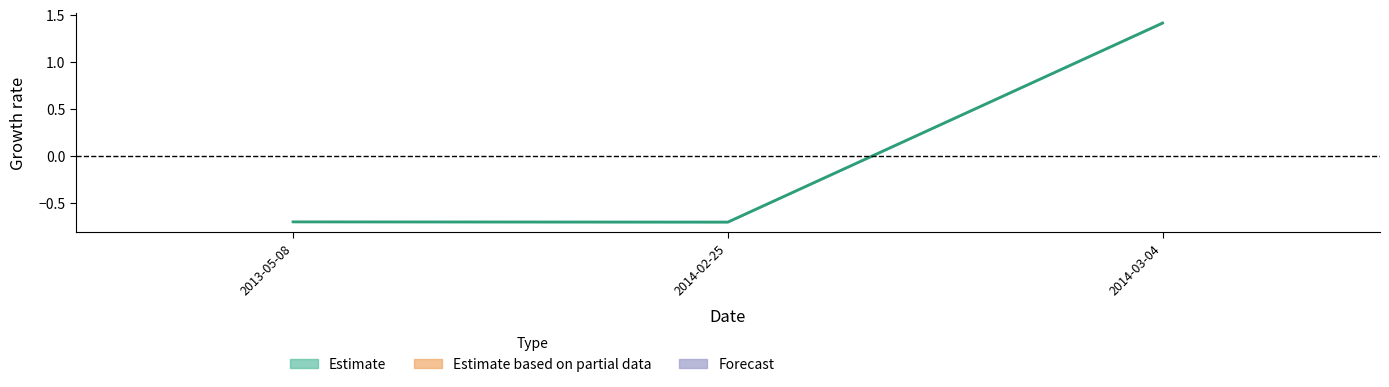

True or false: the data shows -1.1 at 2013-05-08.

False